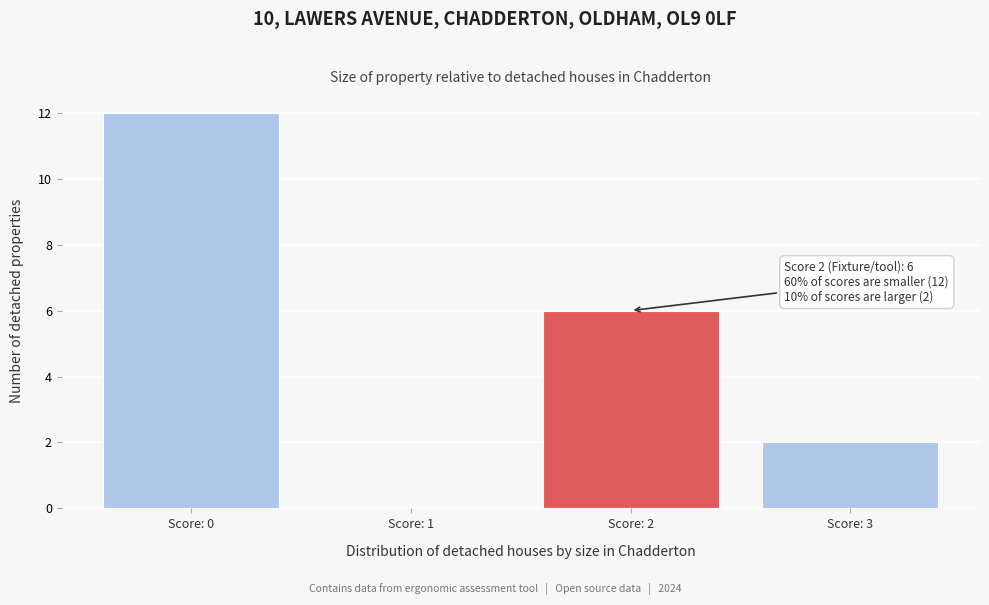

Reading left to right, what are all the values shown in this chart?

Score: 0=12	Score: 1=0	Score: 2=6	Score: 3=2